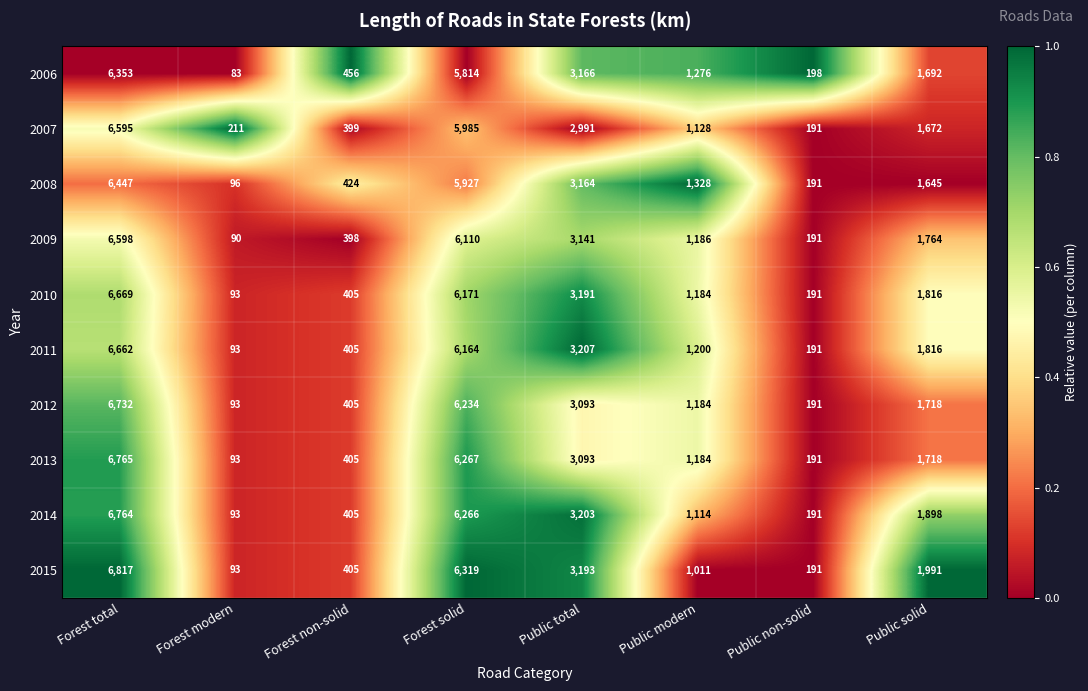

What is the greatest value displayed?

6817